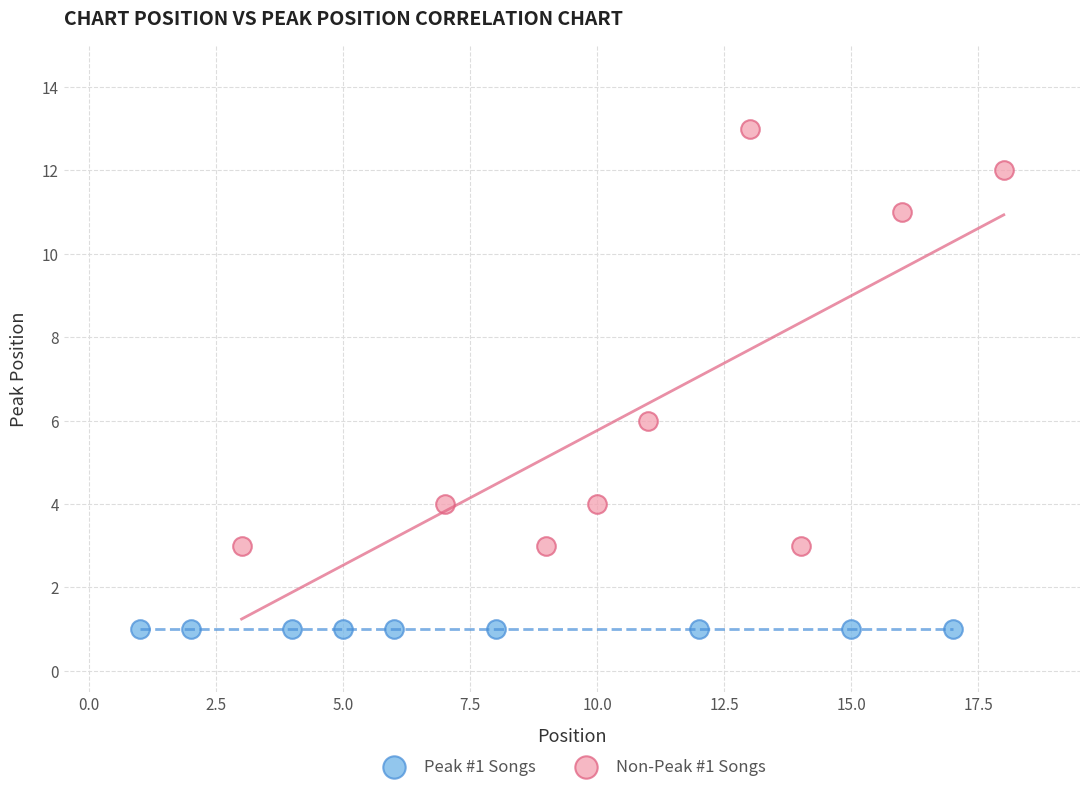

Which series reaches the maximum Y coordinate?

Non-Peak #1 Songs